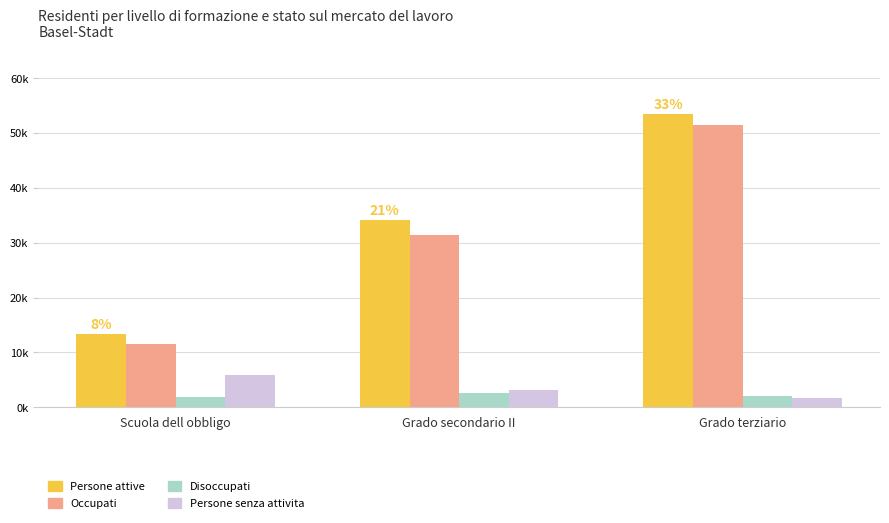

At how many categories does at least one series exceed 22392?

2